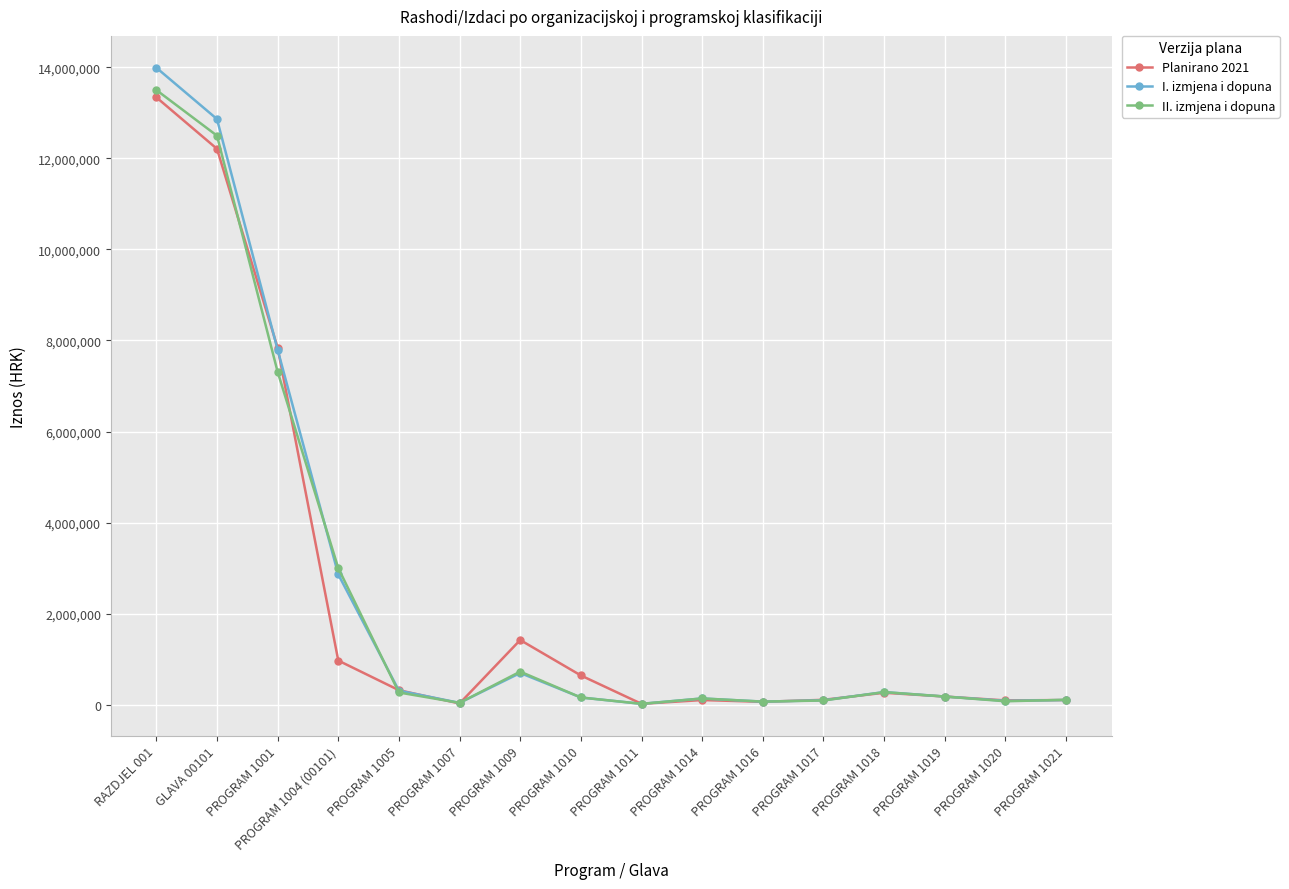

Which label corresponds to the largest value in the chart?

RAZDJEL 001